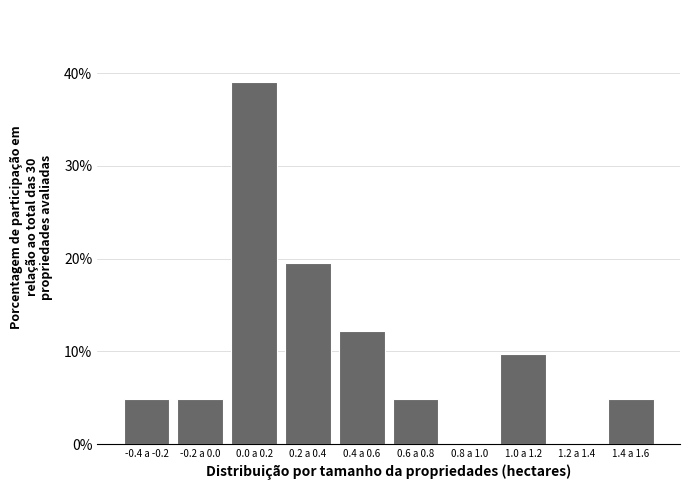

Reading right to left, list all the values displayed in this chart.

1.4 a 1.6=4.9	1.2 a 1.4=0.0	1.0 a 1.2=9.8	0.8 a 1.0=0.0	0.6 a 0.8=4.9	0.4 a 0.6=12.2	0.2 a 0.4=19.5	0.0 a 0.2=39.0	-0.2 a 0.0=4.9	-0.4 a -0.2=4.9